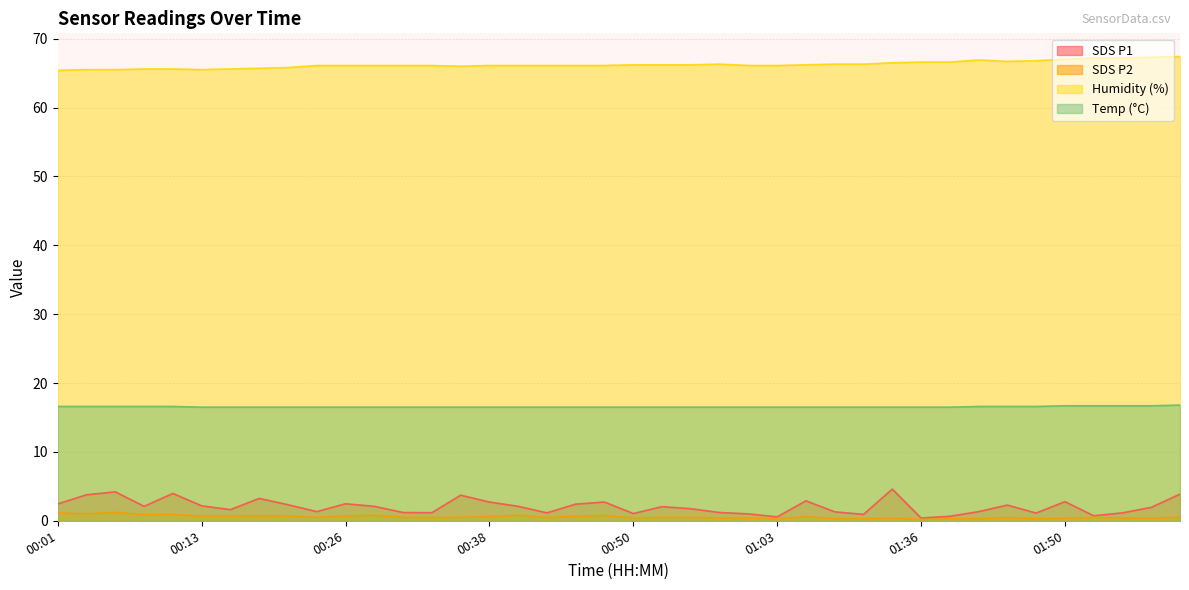

At which label is Humidity closest to 66?

00:36